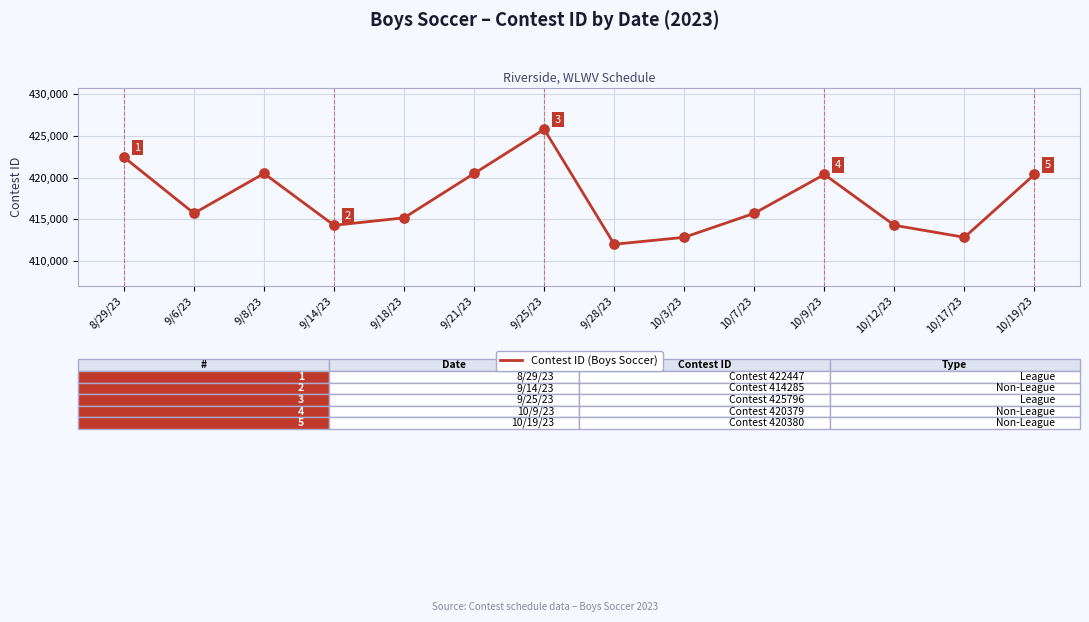

What is the change in value from 9/25/23 to 9/28/23?

-13781